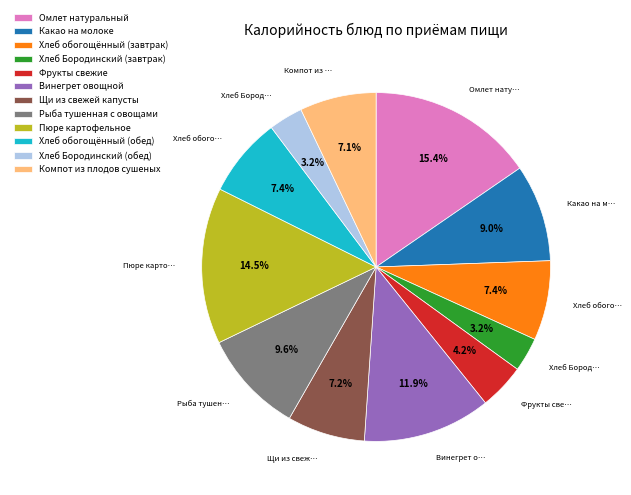

What percentage is the Омлет натуральный slice, to the nearest percent?

15%